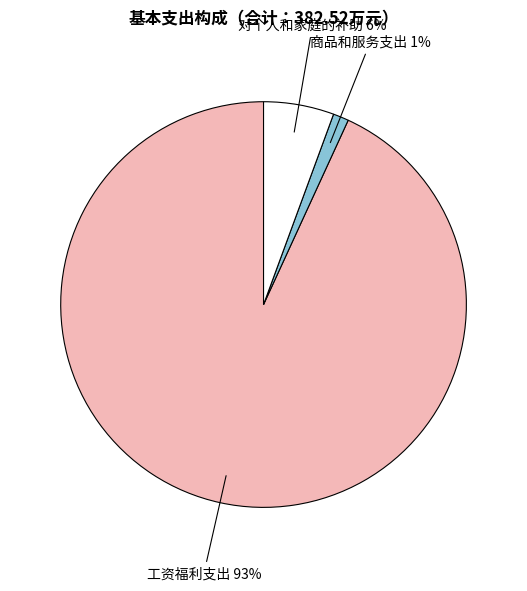

Rank the categories by value from lowest to highest.

商品和服务支出, 对个人和家庭的补助, 工资福利支出